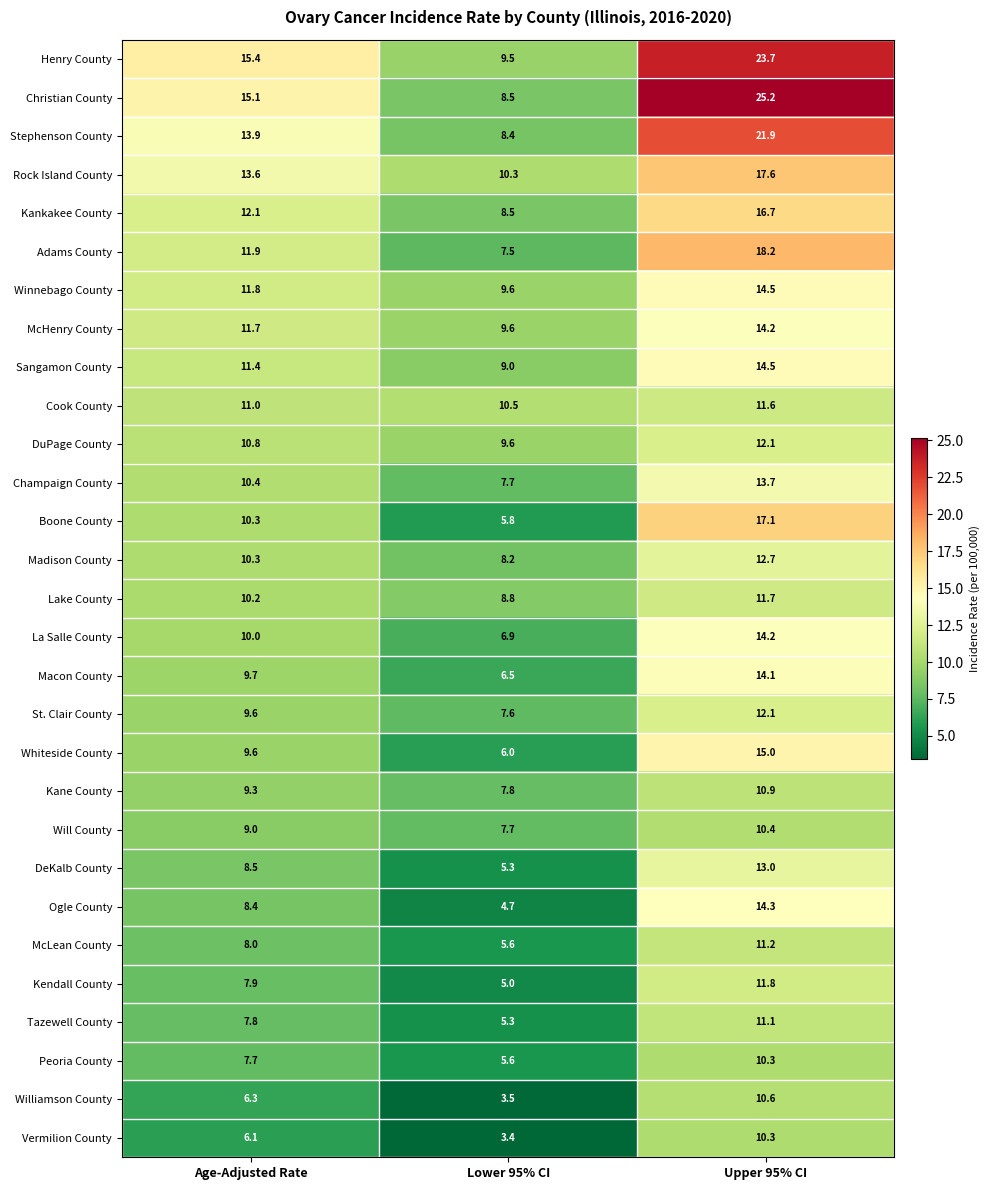

At which label does Champaign County first exceed 10?

Age-Adjusted Rate